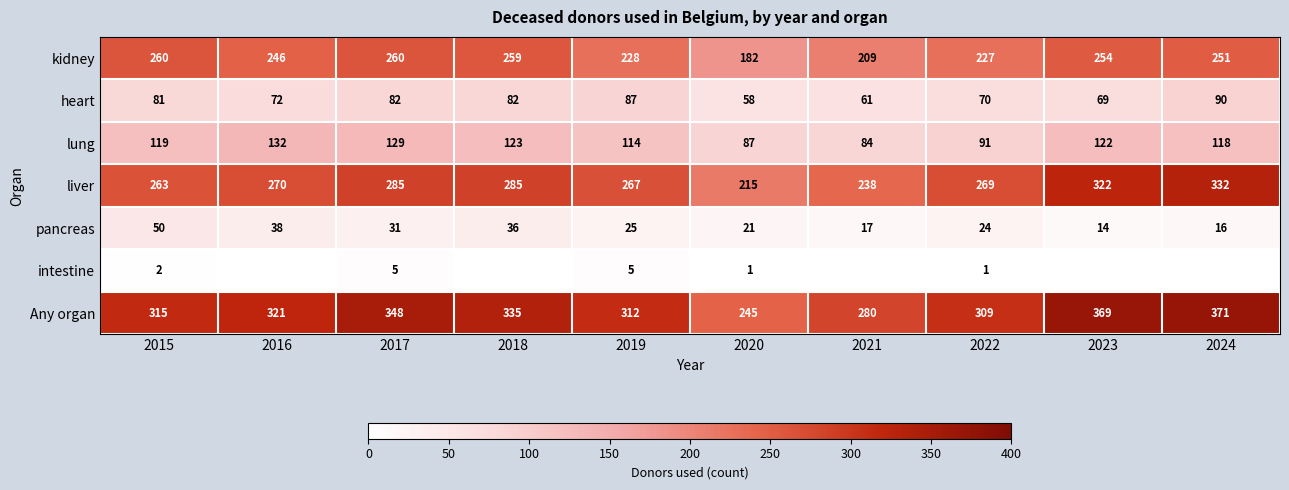

Count the number of data series in this chart.

7